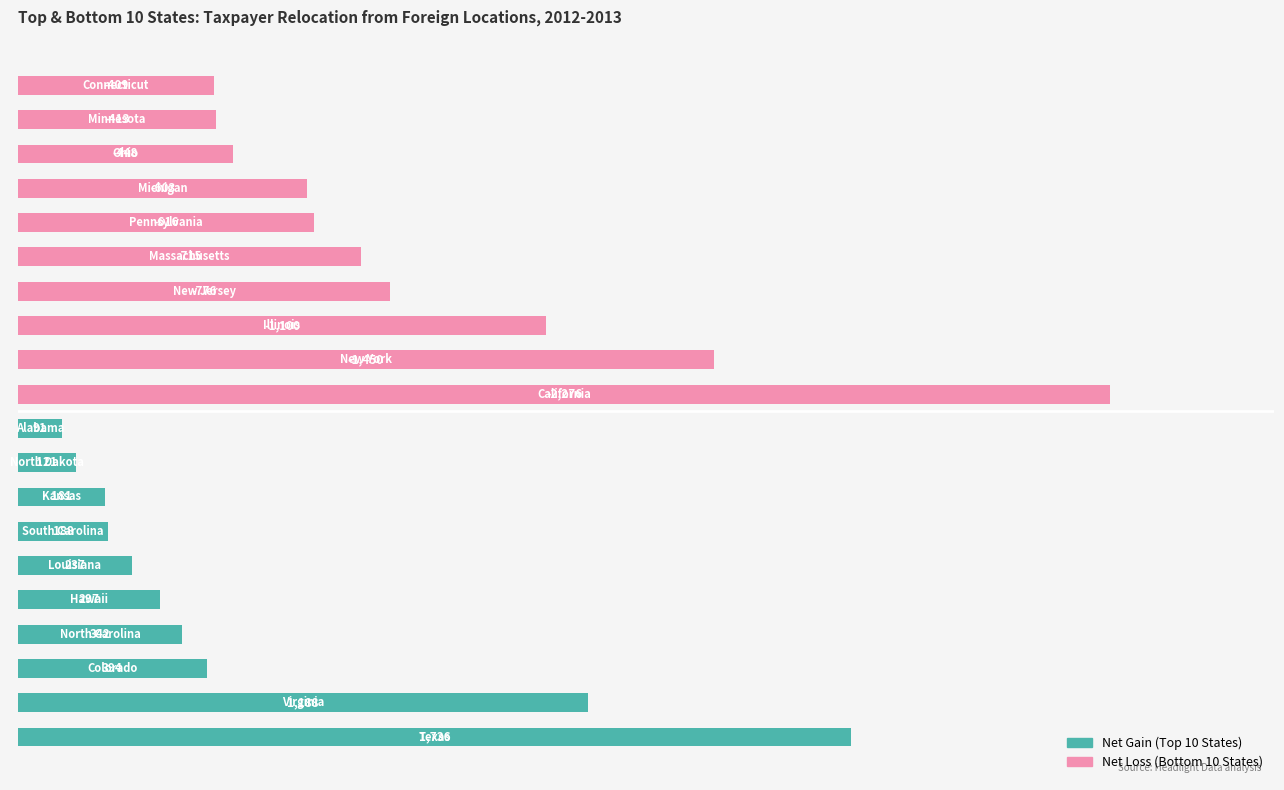

How many data points does each series have?

20